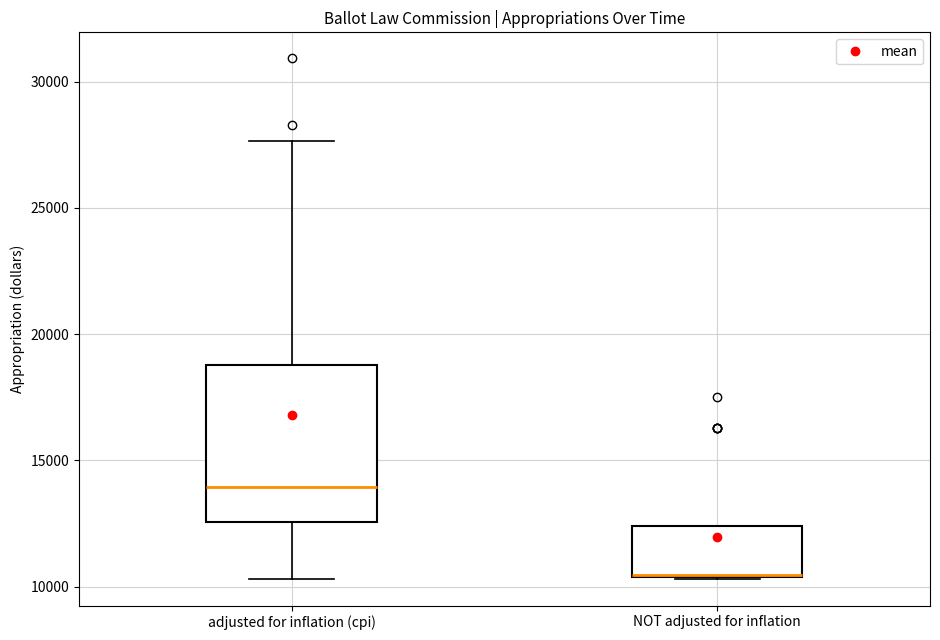

Reading left to right, transcribe this box plot: for each box, give where its median line is, the range the box spans, and where its two whiskers end, as read against the y-axis. The values are not printed on the chart, so give them approximately, as read against the axis.

adjusted for inflation (cpi): median 14000, box 12500 to 19000, whiskers 10500 to 27500
NOT adjusted for inflation: median 10500 (drawn on the box's lower edge), box 10500 to 12500, whiskers 10500 to 12500